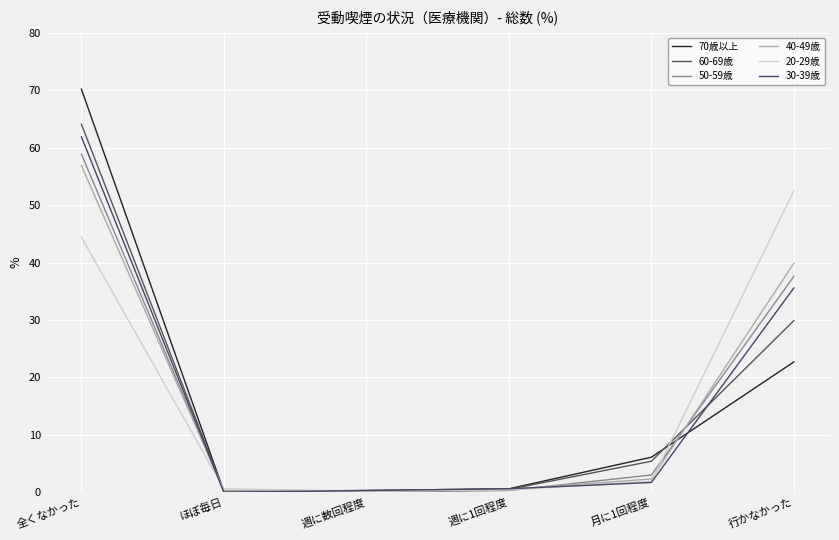

List the labels in order of 60-69歳 value, smallest first.

ほぼ毎日, 週に数回程度, 週に1回程度, 月に1回程度, 行かなかった, 全くなかった